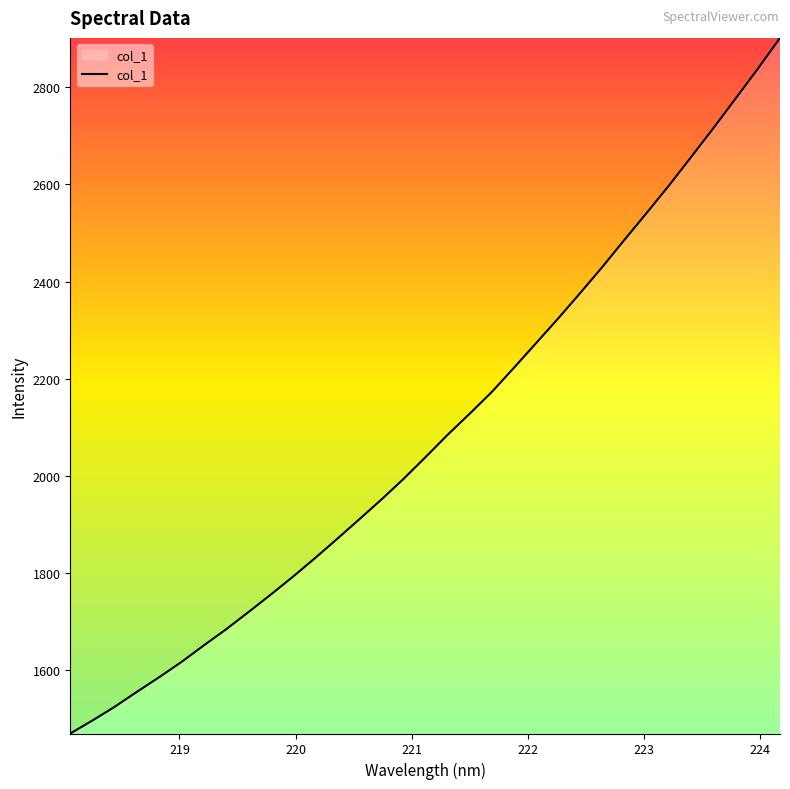

What is the maximum value shown in the chart?

2901.8